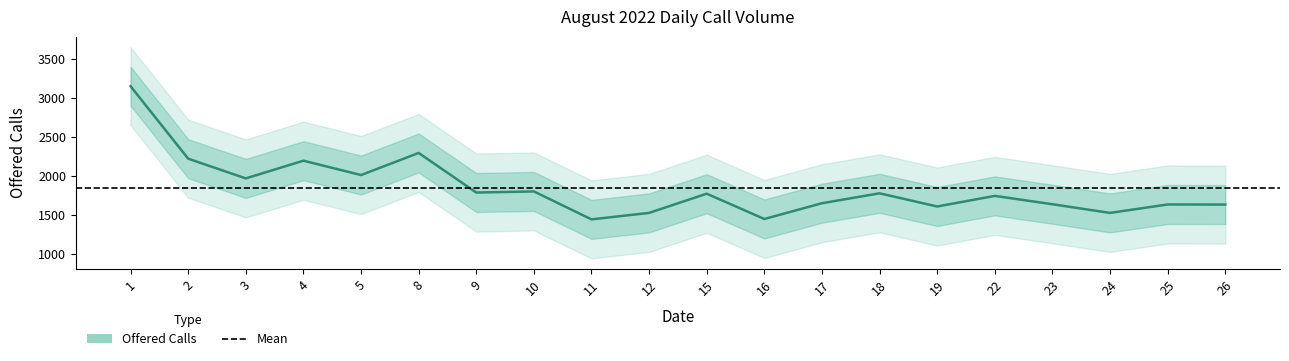

Rank the categories by value from highest to lowest.

1, 8, 2, 4, 5, 3, 10, 9, 18, 15, 22, 17, 23, 25, 26, 19, 12, 24, 16, 11